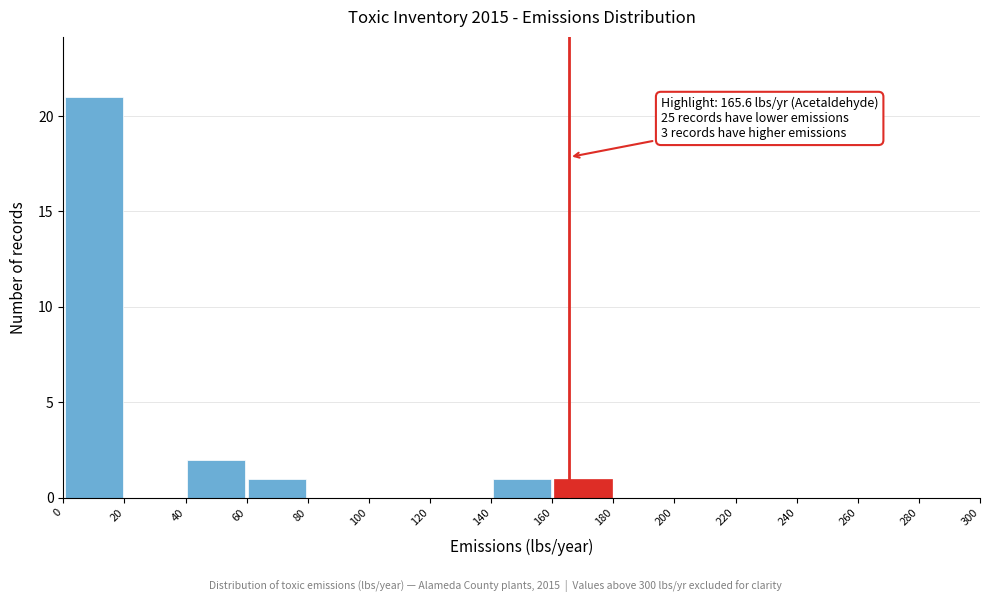

Which range on the x-axis has the tallest bar?

0 to 20